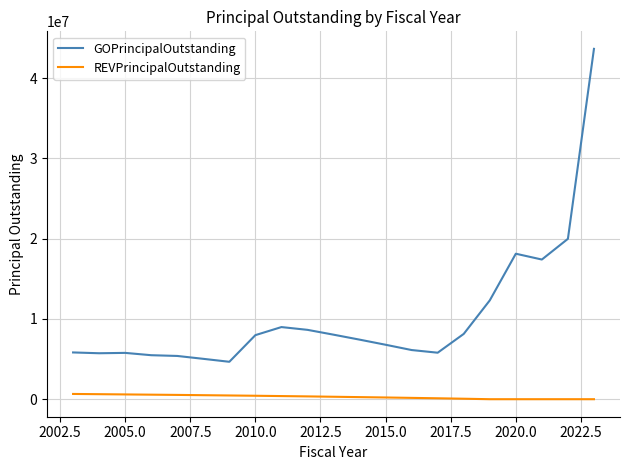

Which series has the largest total across all categories?

GOPrincipalOutstanding